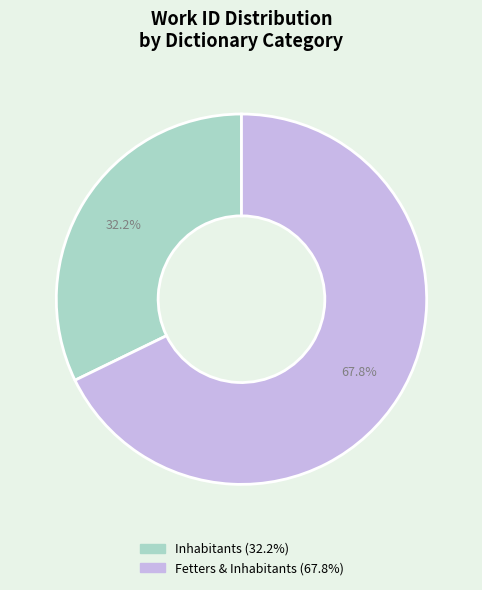

Is there a majority slice in this chart?

Yes